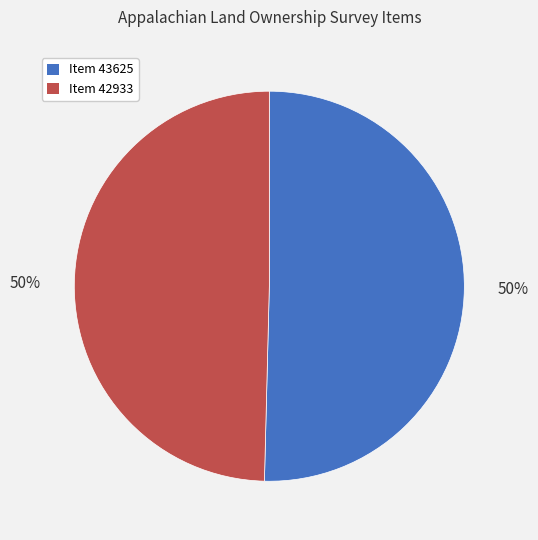

To the nearest percent, what is the average slice percentage?

50%